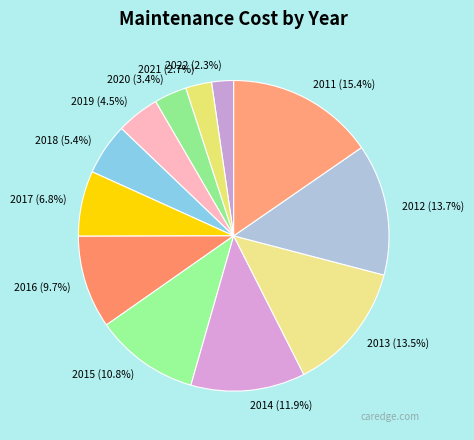

To the nearest percent, what portion does 2014 represent?

12%